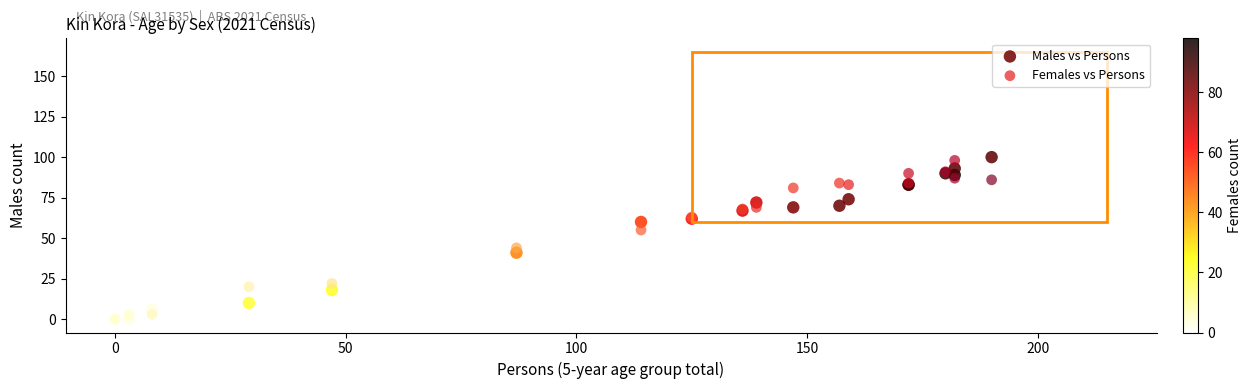

What are all the series names shown in the legend?

Males vs Persons, Females vs Persons